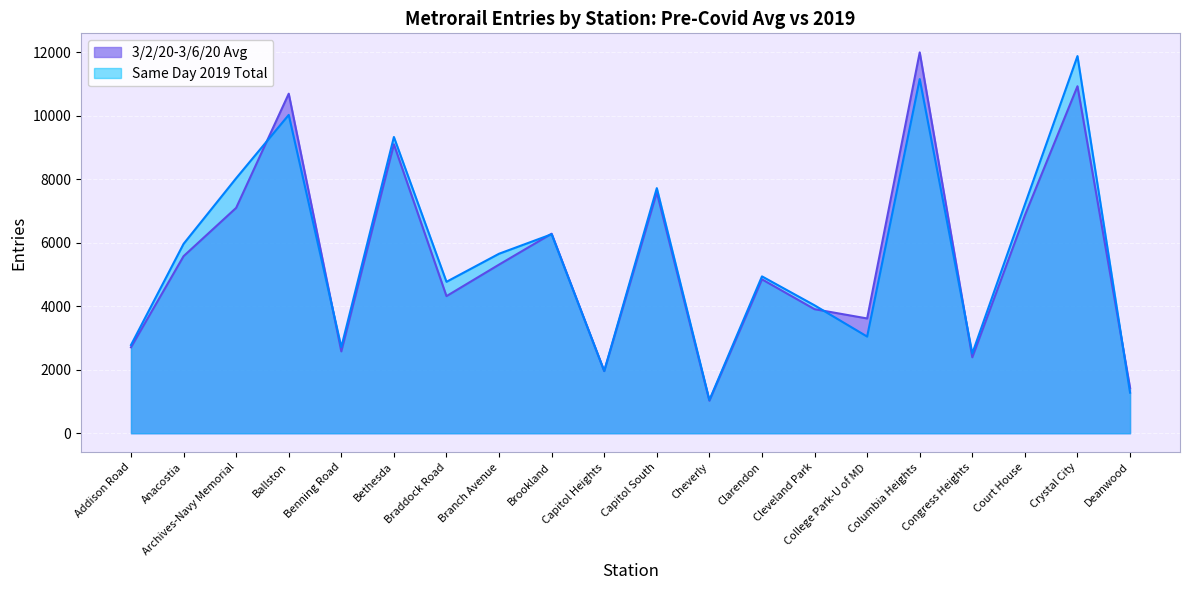

Rank the categories by 3/2/20-3/6/20 Avg value from highest to lowest.

Columbia Heights, Crystal City, Ballston, Bethesda, Capitol South, Archives-Navy Memorial, Court House, Brookland, Anacostia, Branch Avenue, Clarendon, Braddock Road, Cleveland Park, College Park-U of MD, Addison Road, Benning Road, Congress Heights, Capitol Heights, Deanwood, Cheverly